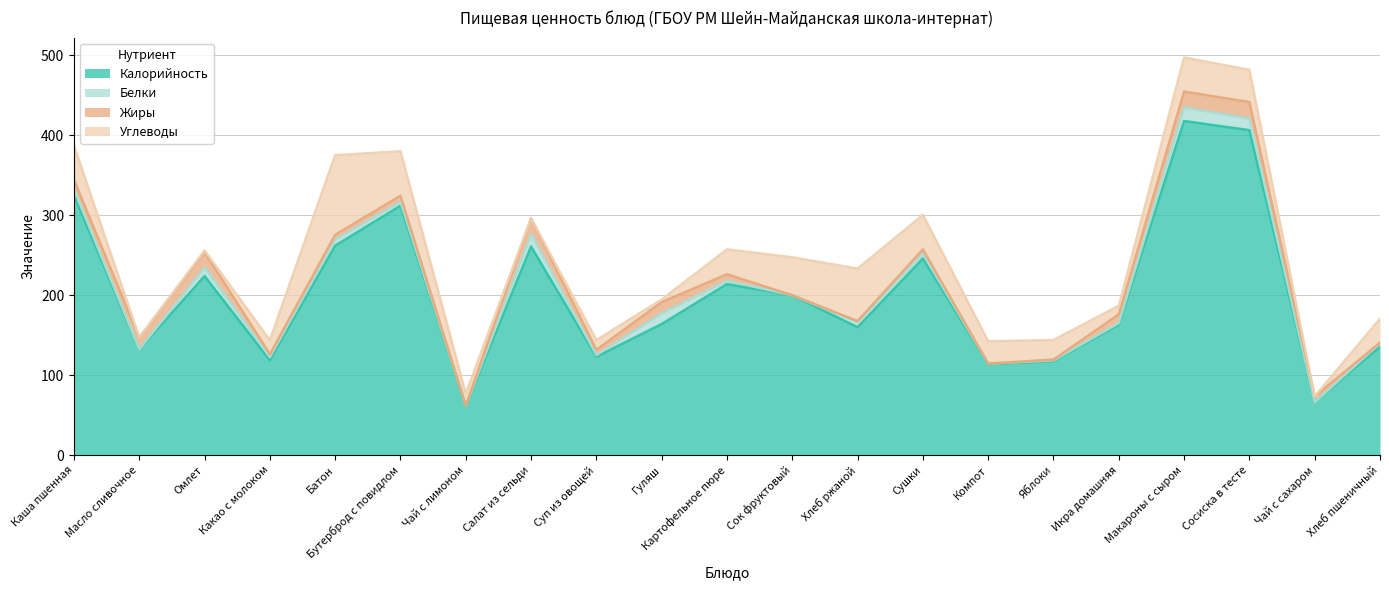

Does the chart display data point markers on the line(s)?

No